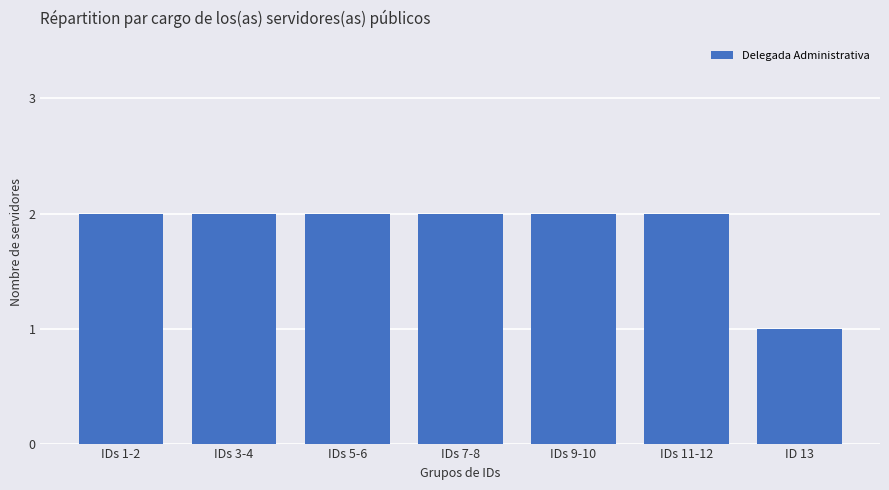

What is the label of the 7th bar from the left?

ID 13